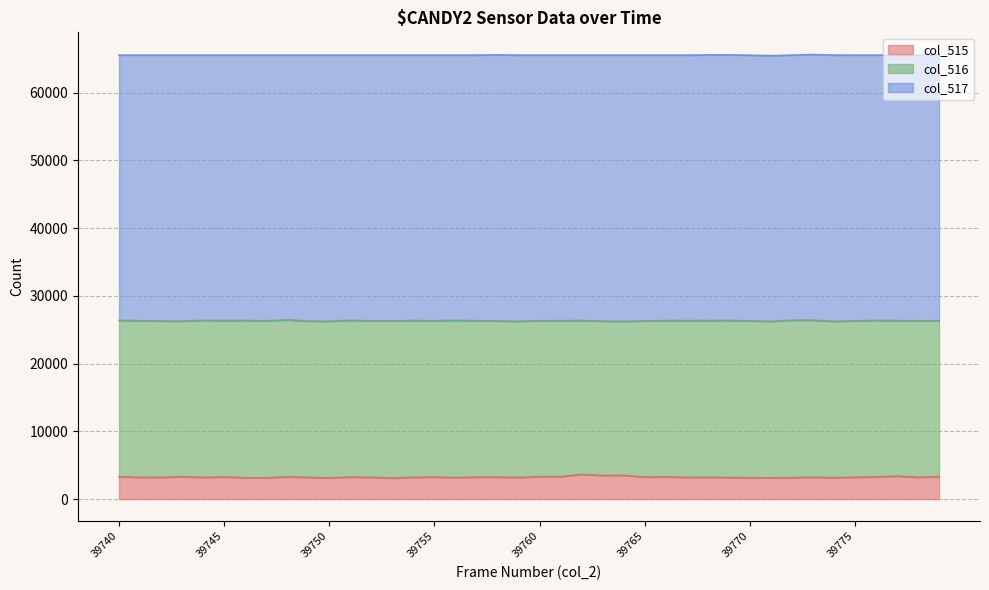

The value of col_515 at 39752 is 1913. True or false?

False